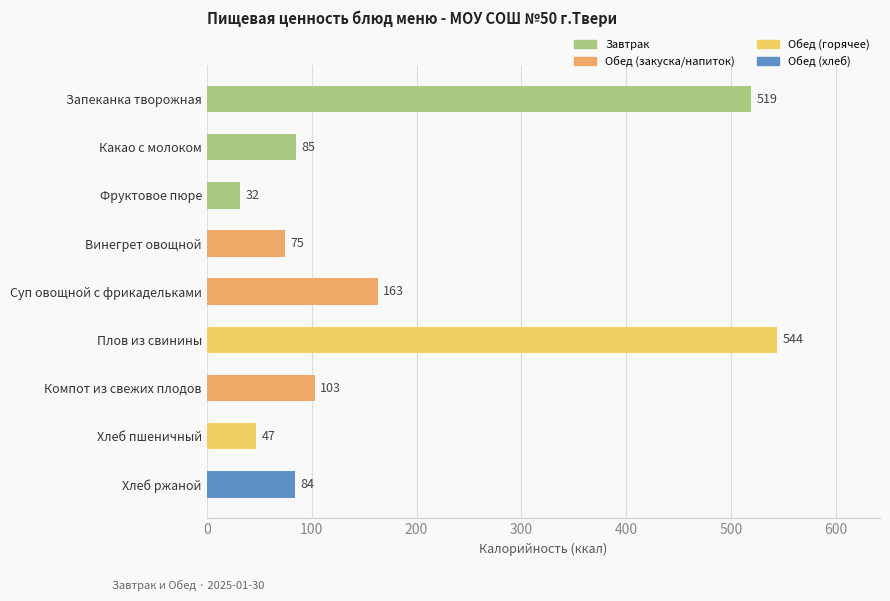

Which has a higher value, Компот из свежих плодов or Винегрет овощной?

Компот из свежих плодов